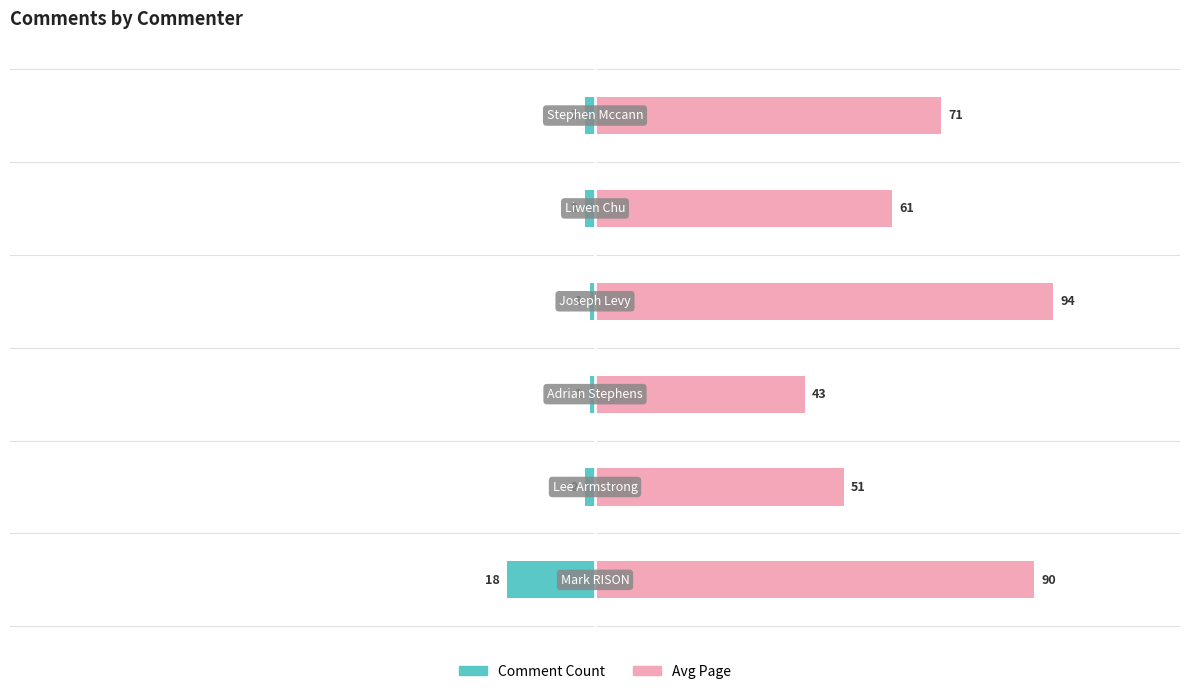

The value of Avg Page at 2 is 57. True or false?

False